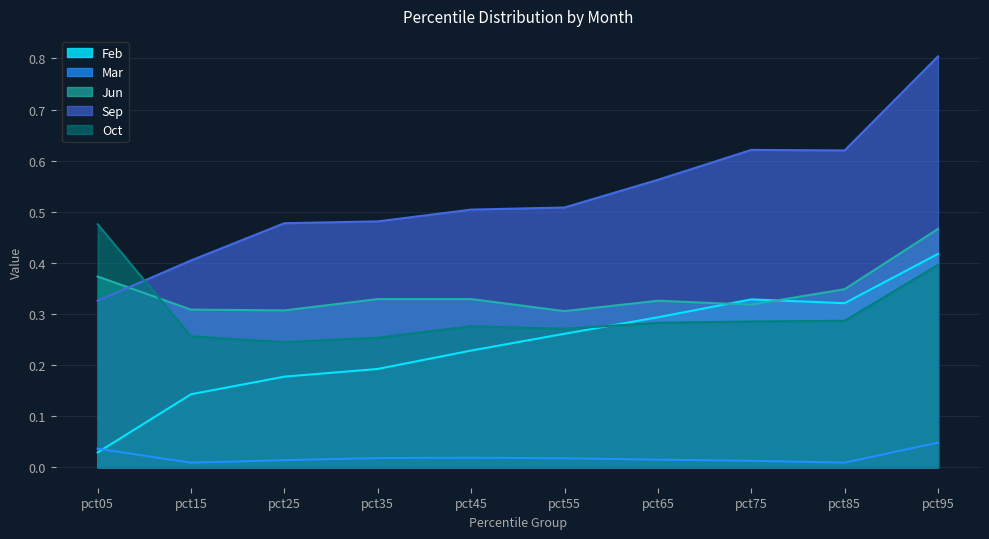

What is the difference between the second highest and minimum values in the Sep series?

0.3